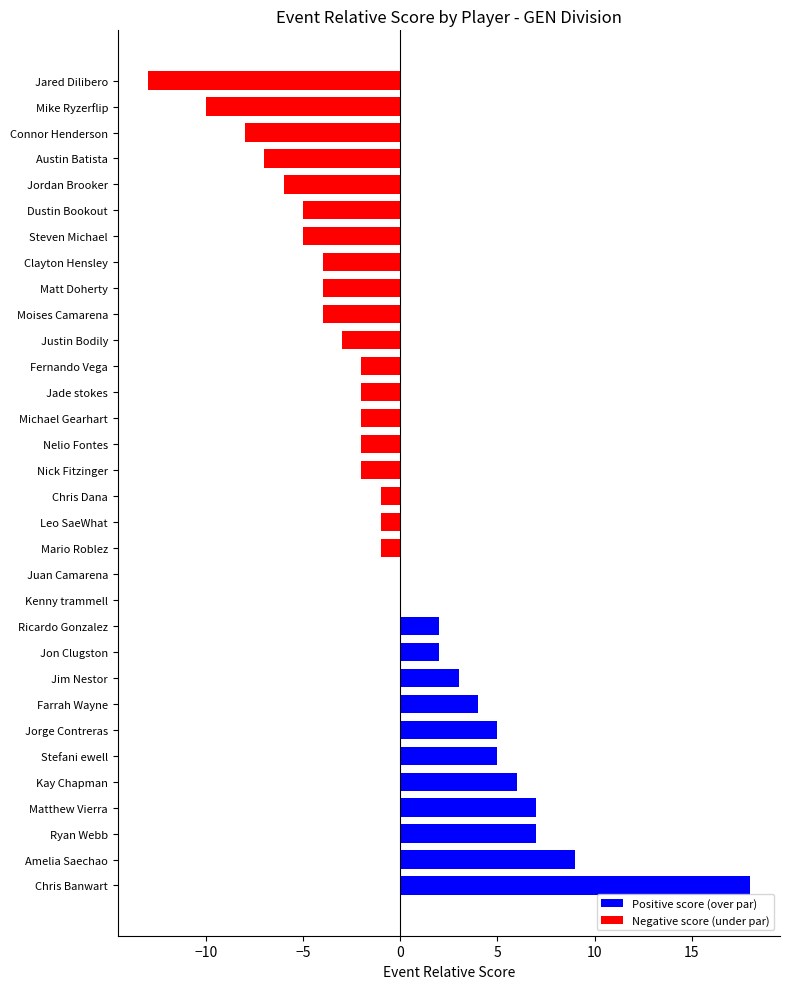

What is the sum of the values at Leo SaeWhat and Justin Bodily?

-4